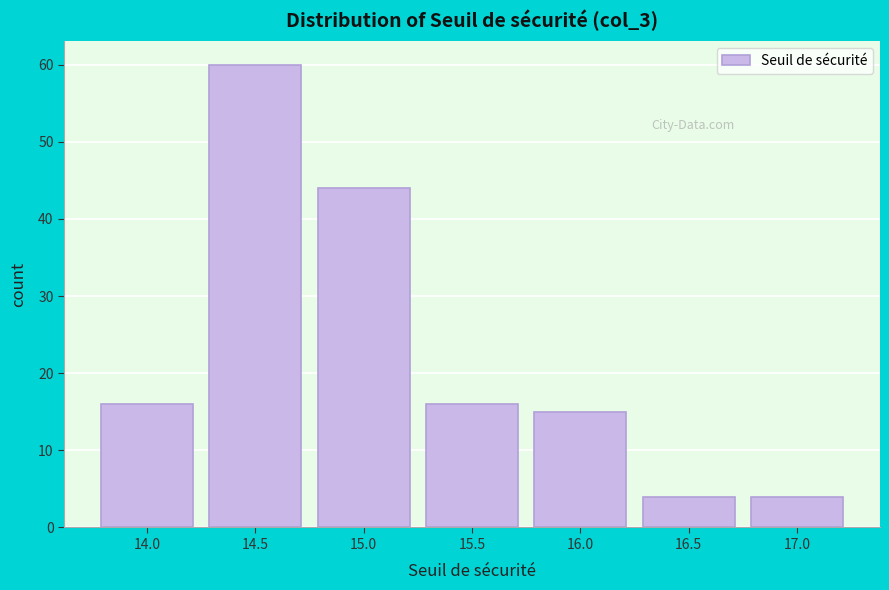

Reading left to right, list all the values displayed in this chart.

14.0=16	14.5=60	15.0=44	15.5=16	16.0=15	16.5=4	17.0=4